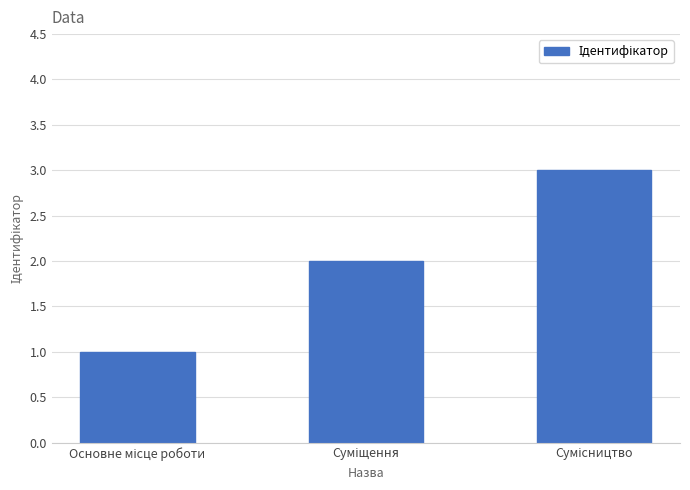

What is the greatest value displayed?

3